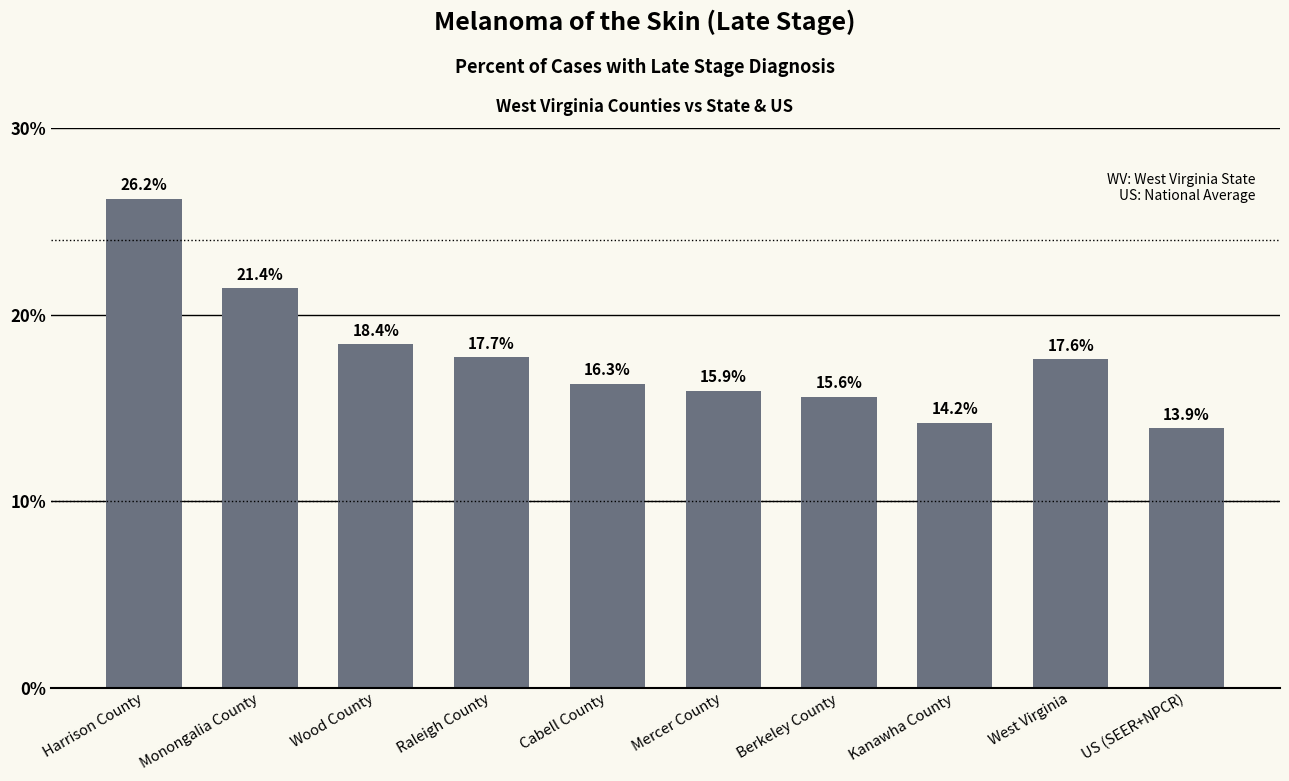

What is the value of the 6th bar from the left?

15.9